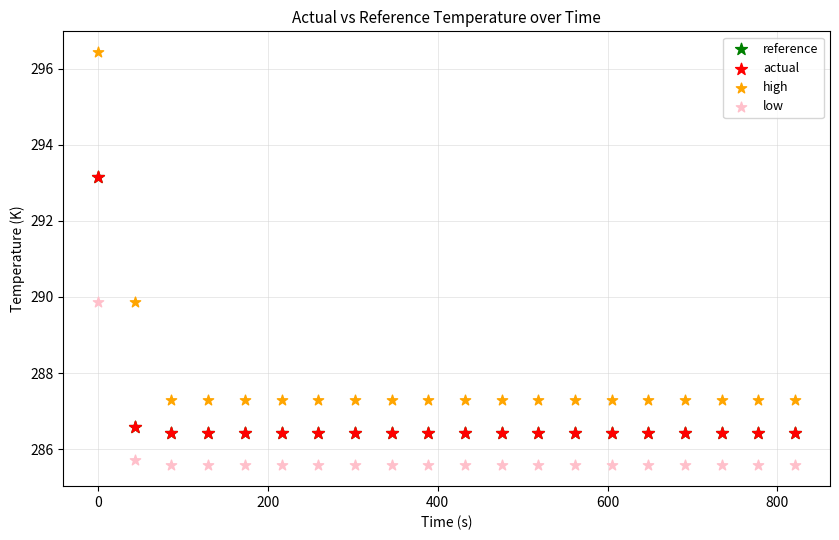

Which series has the largest Y range (max minus min)?

high